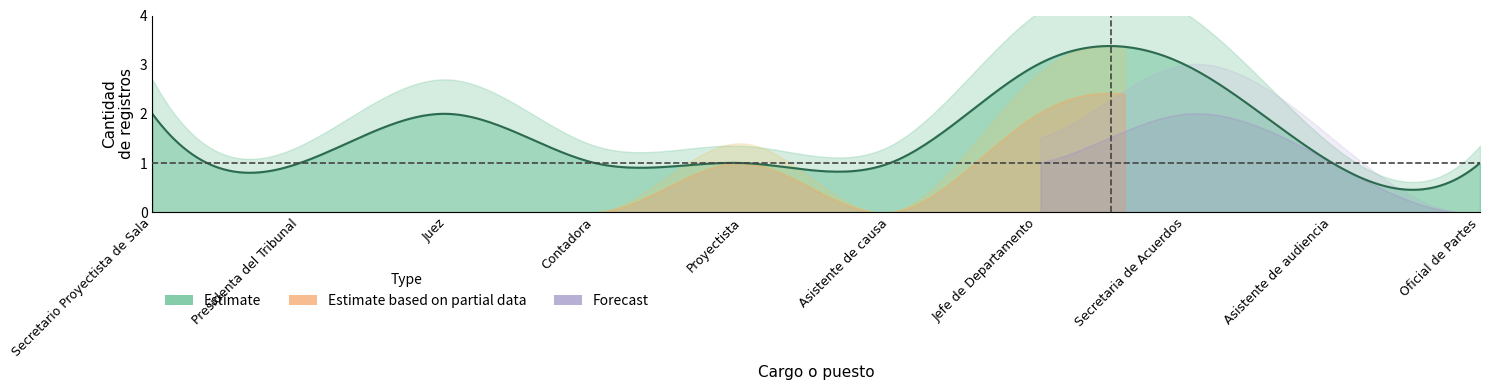

What is the label of the 4th point from the left?

Contadora